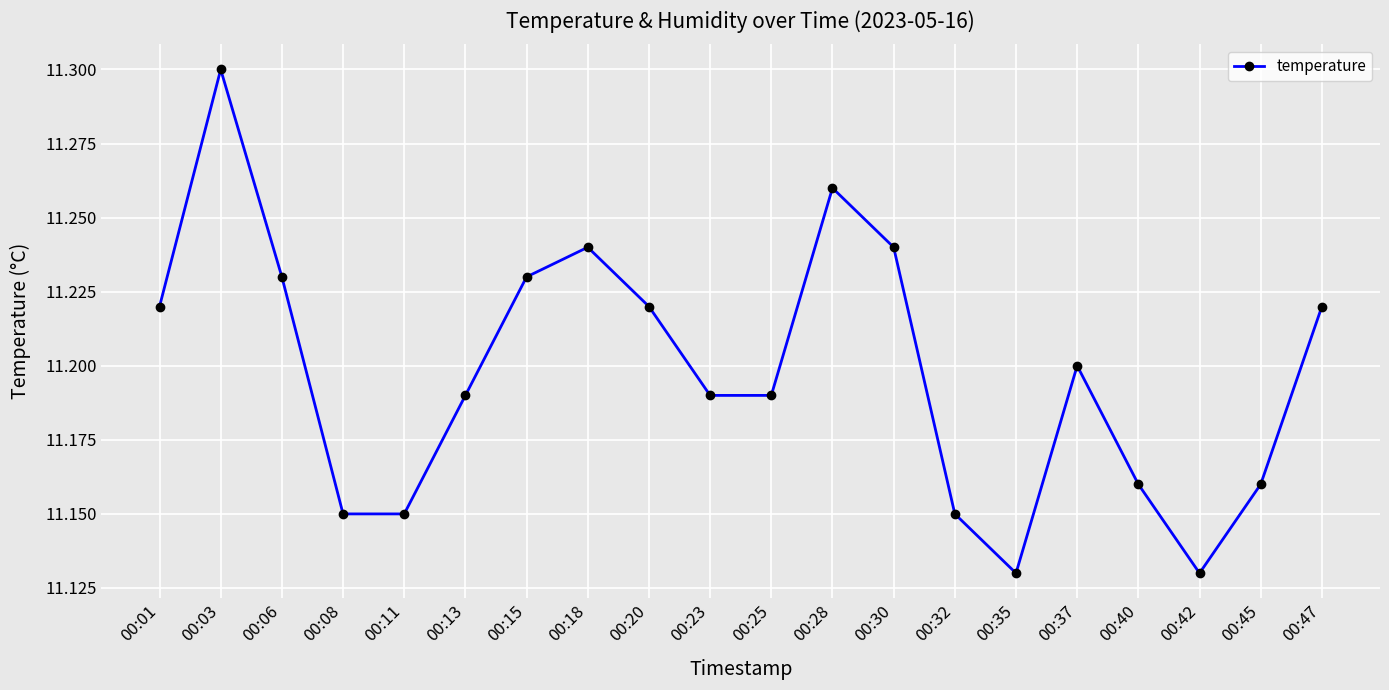

Is it true that the value at 00:45 is 6.8?

False